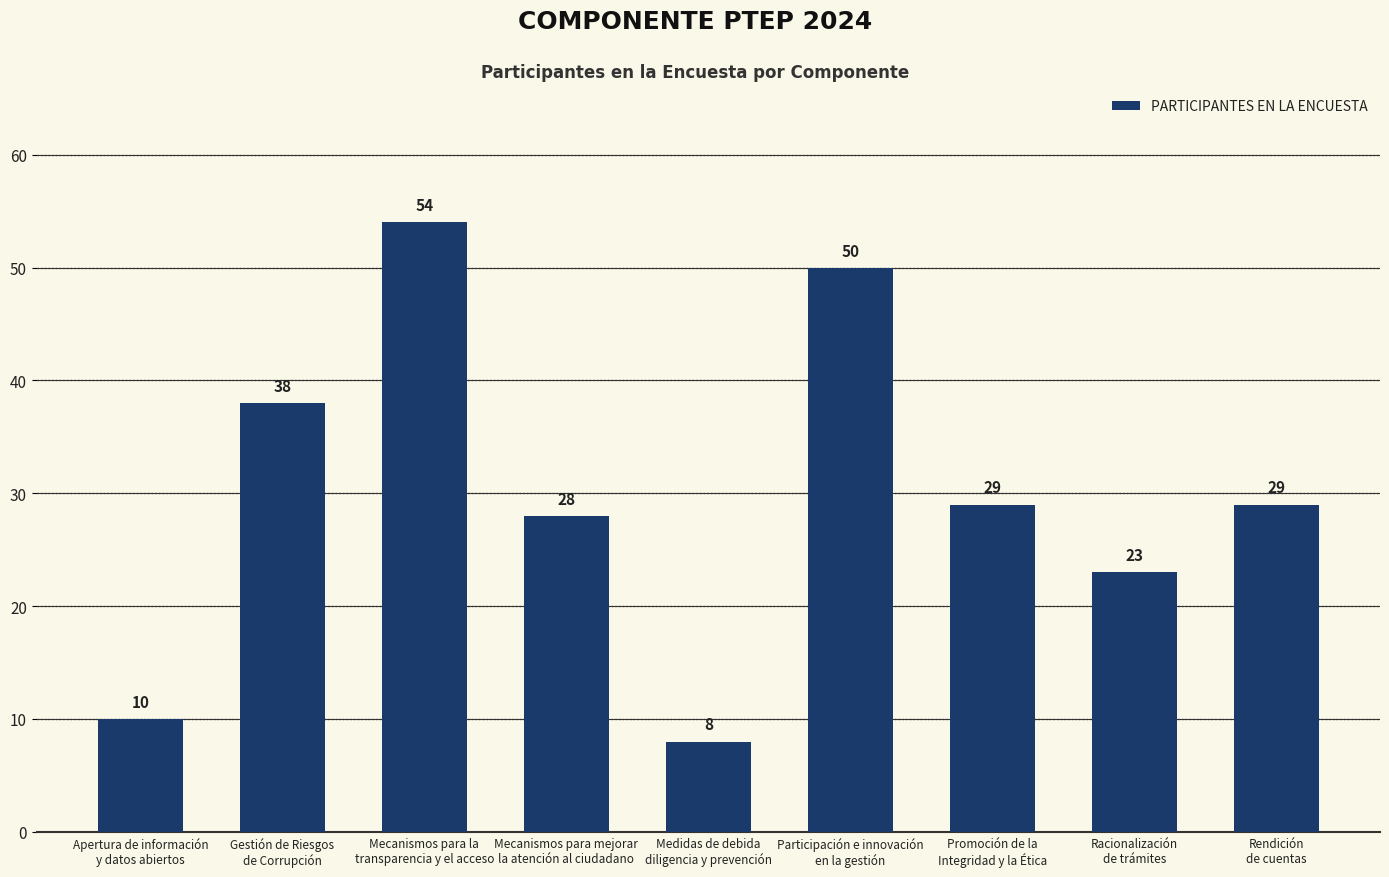

What is the average value?

30